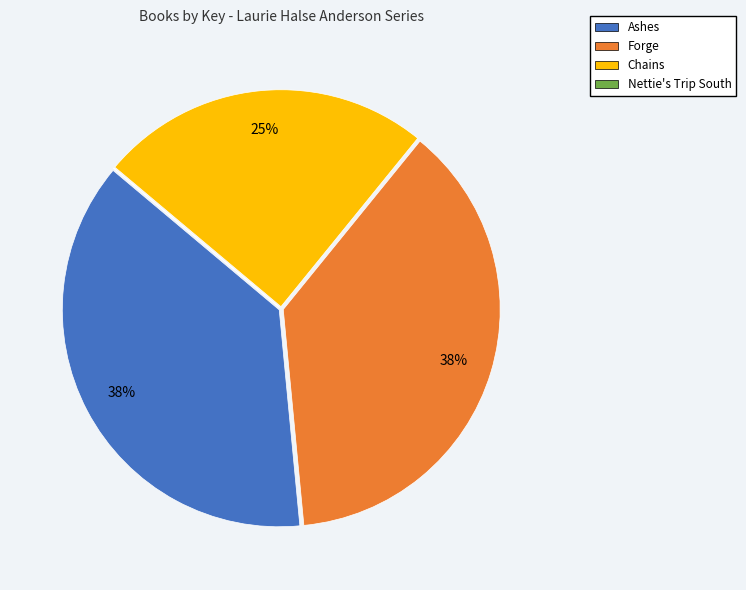

Is there any slice that represents more than half of the pie?

No